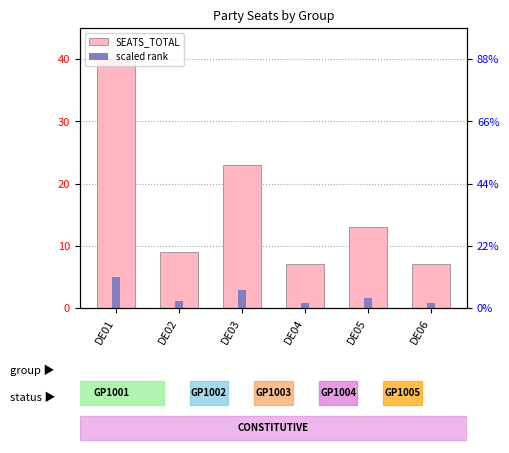

How many bars are there in each group?

2